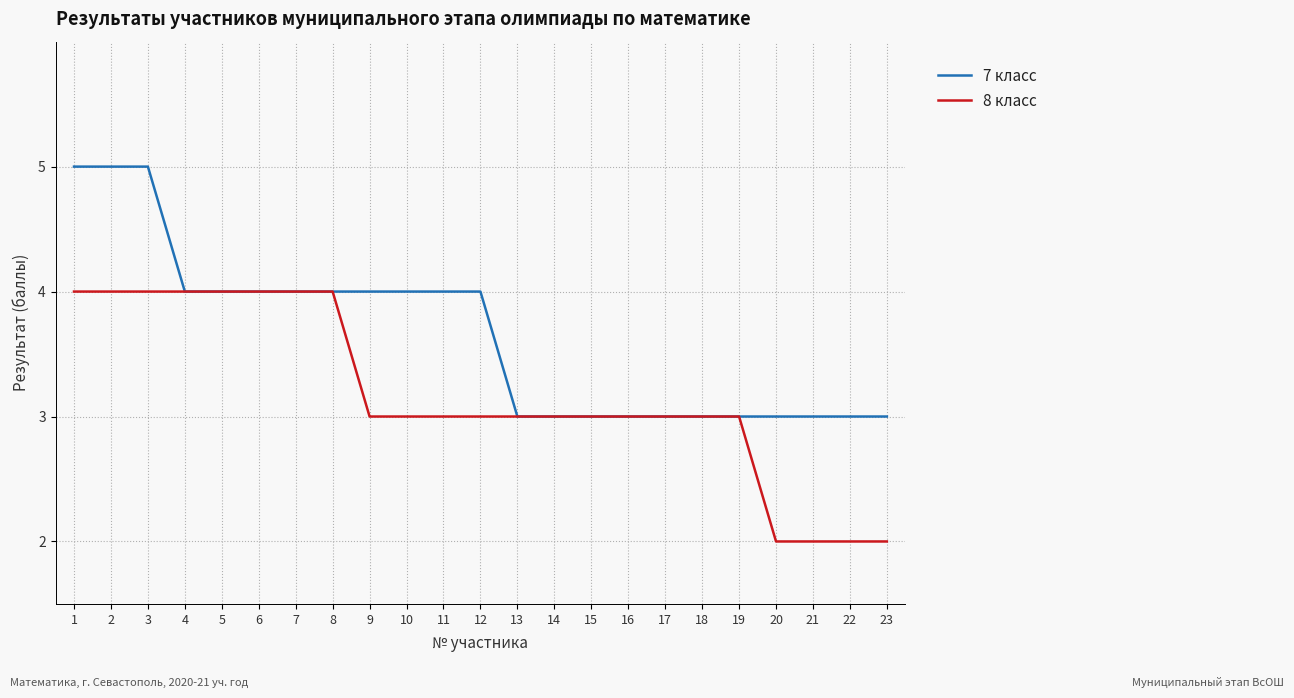

Rank the series by their maximum value, from highest to lowest.

7 класс, 8 класс